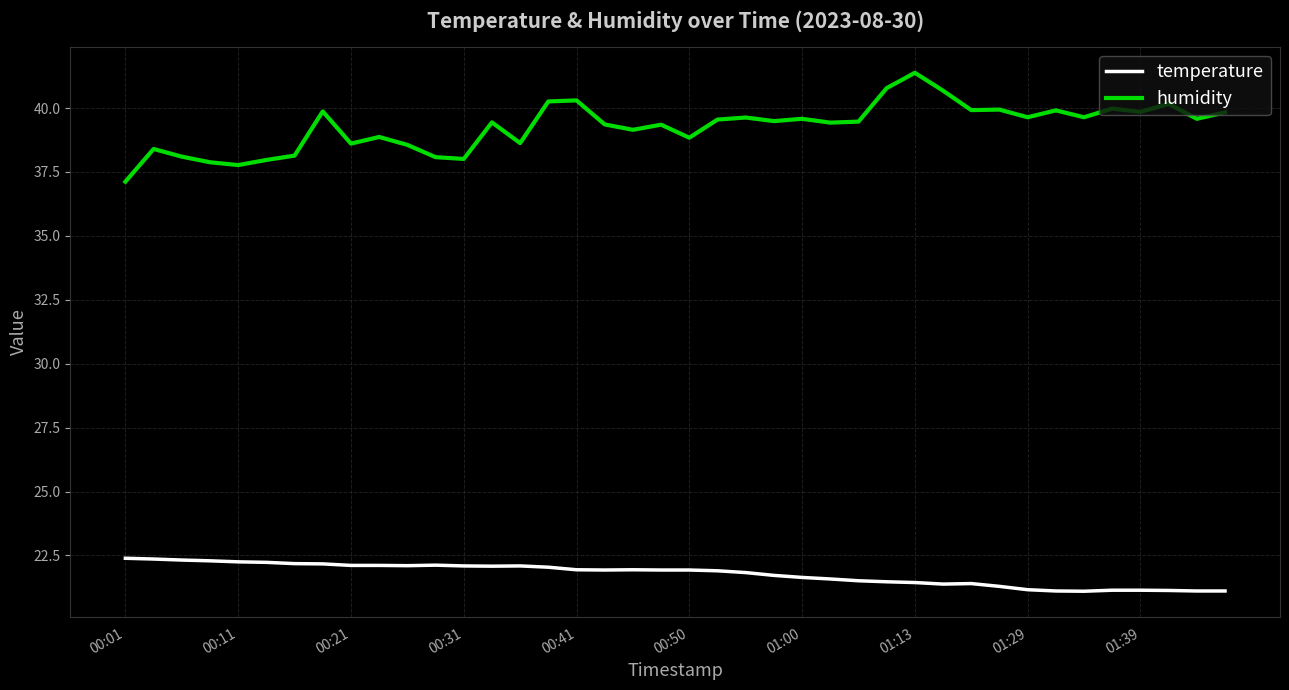

Which series has the largest range (max minus min)?

humidity